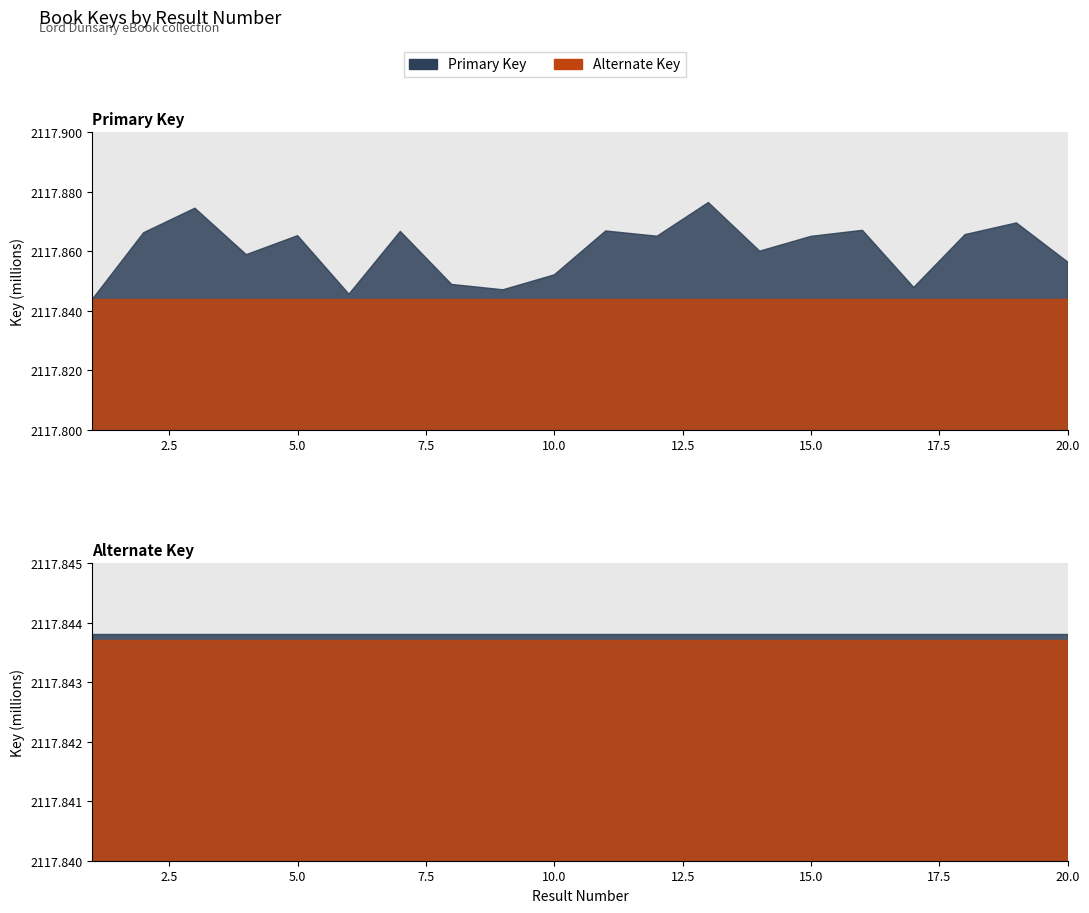

After their last crossing, which series has the higher values: Alternate Key or Primary Key?

Primary Key